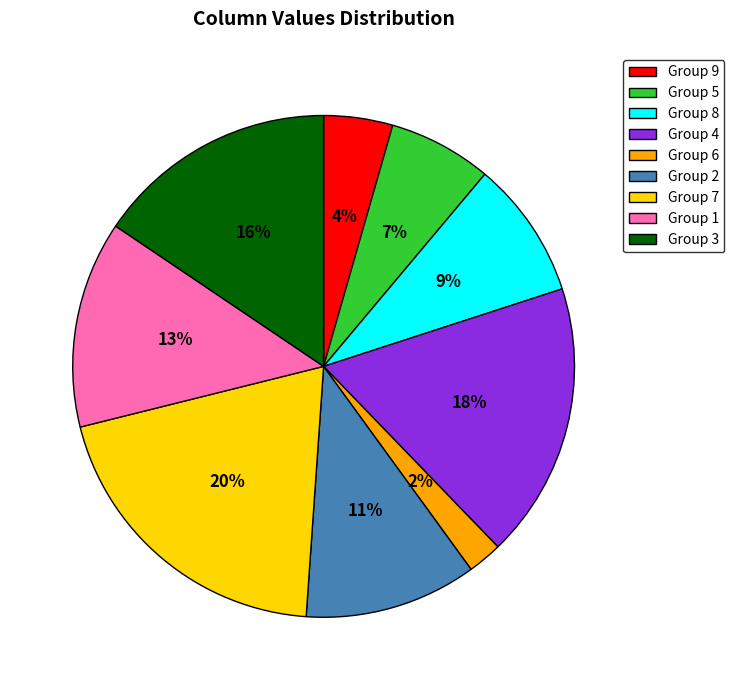

Rank the categories by value from lowest to highest.

Group 6, Group 9, Group 5, Group 8, Group 2, Group 1, Group 3, Group 4, Group 7